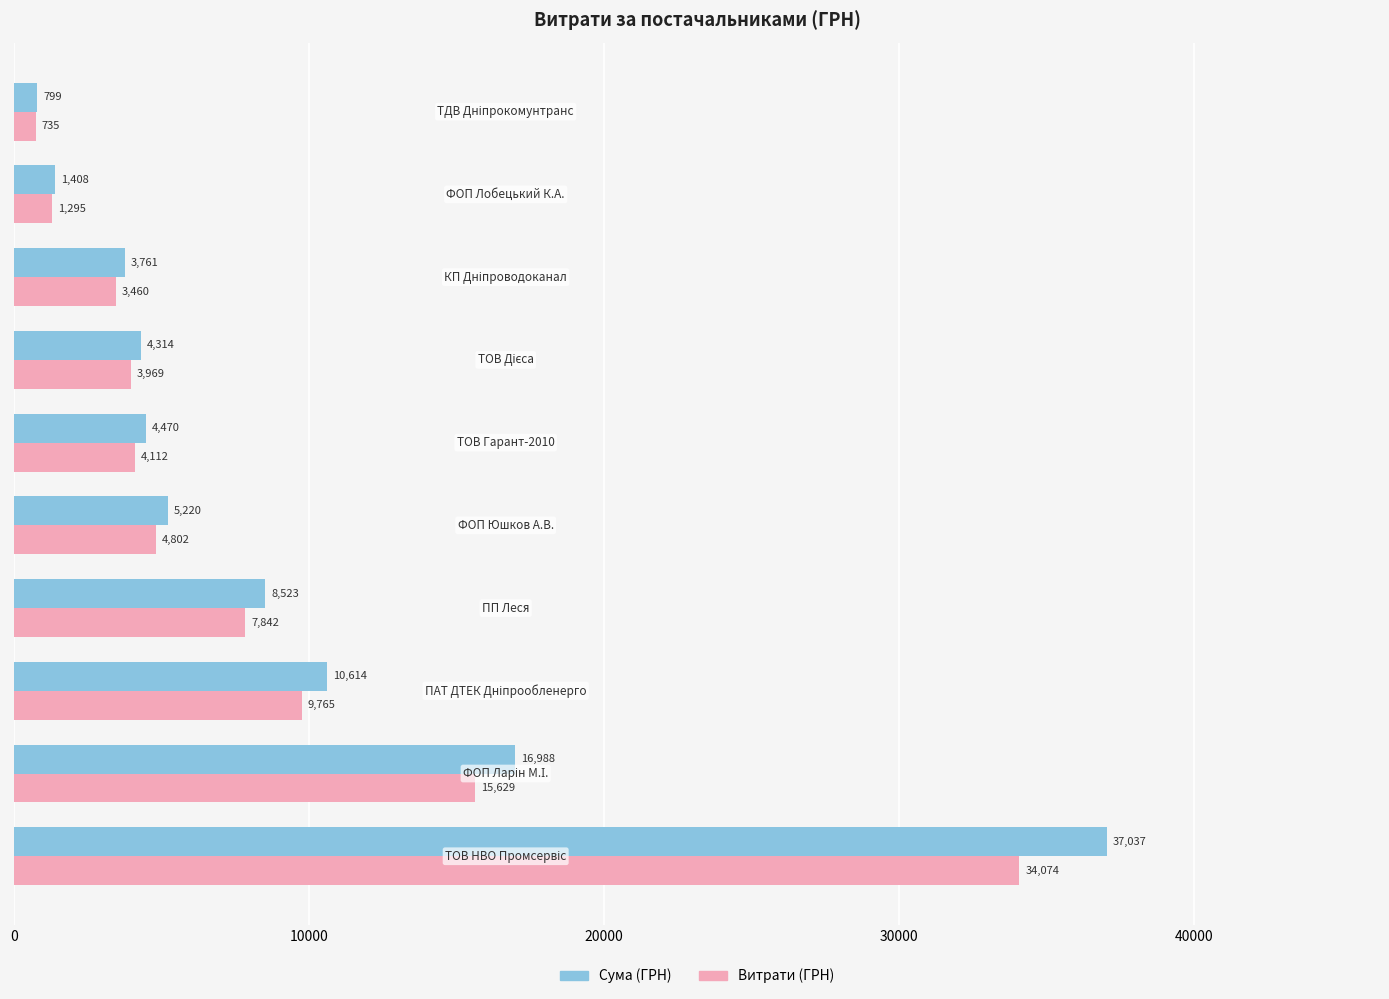

Which series has the widest spread of values?

Сума (ГРН)